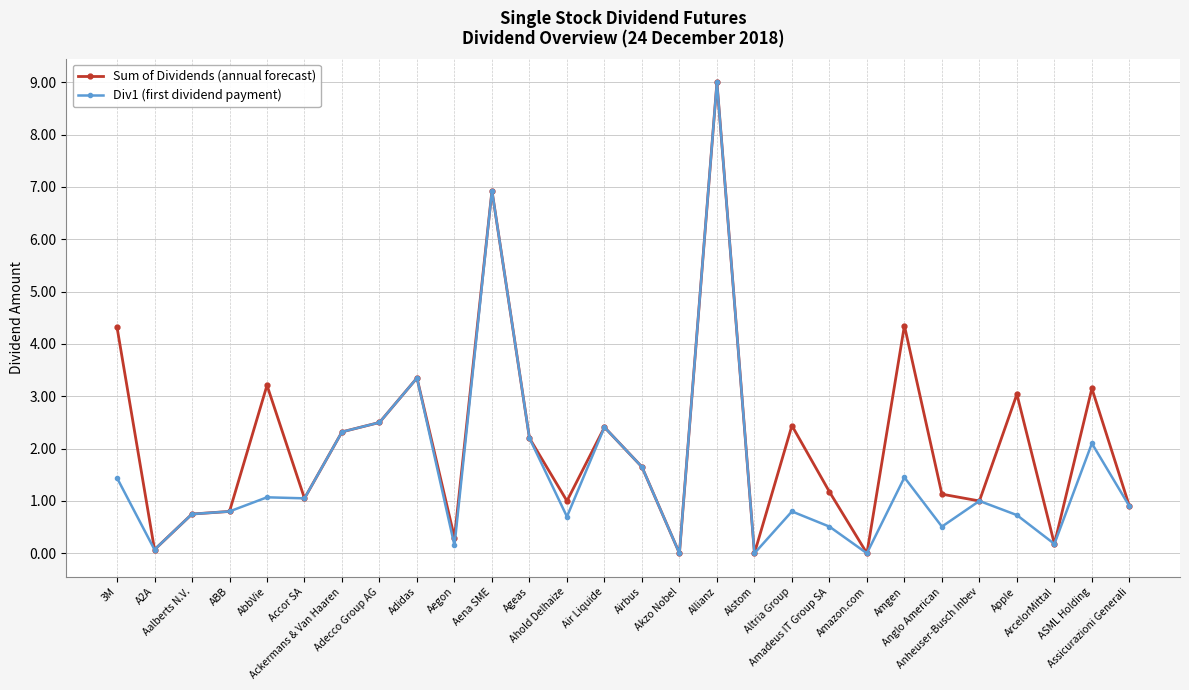

What is the maximum value shown in the chart?

9.0